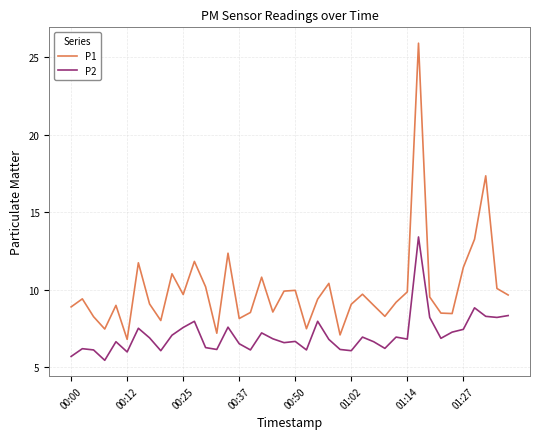

Rank the series by their maximum value, from lowest to highest.

P2, P1